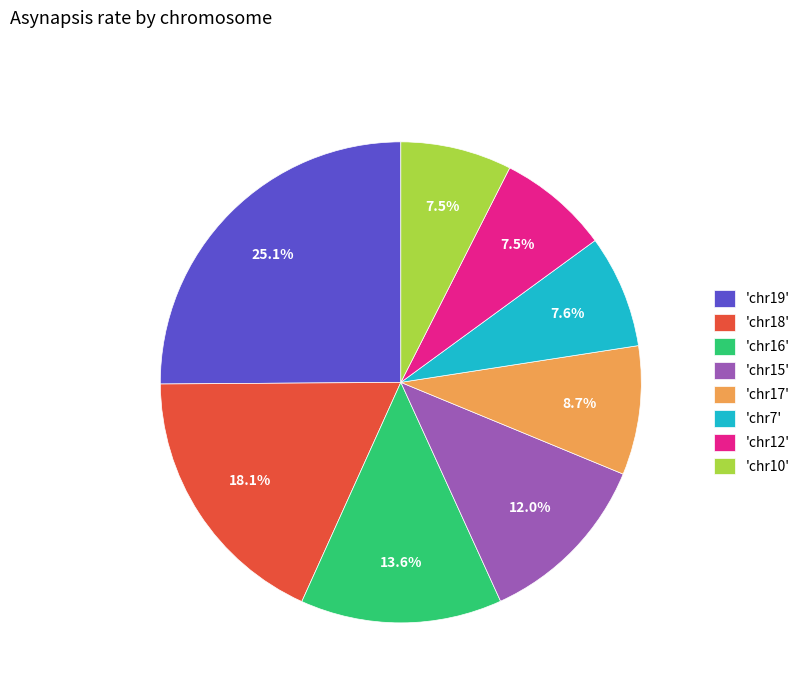

Which category has the biggest portion of the pie?

'chr19'